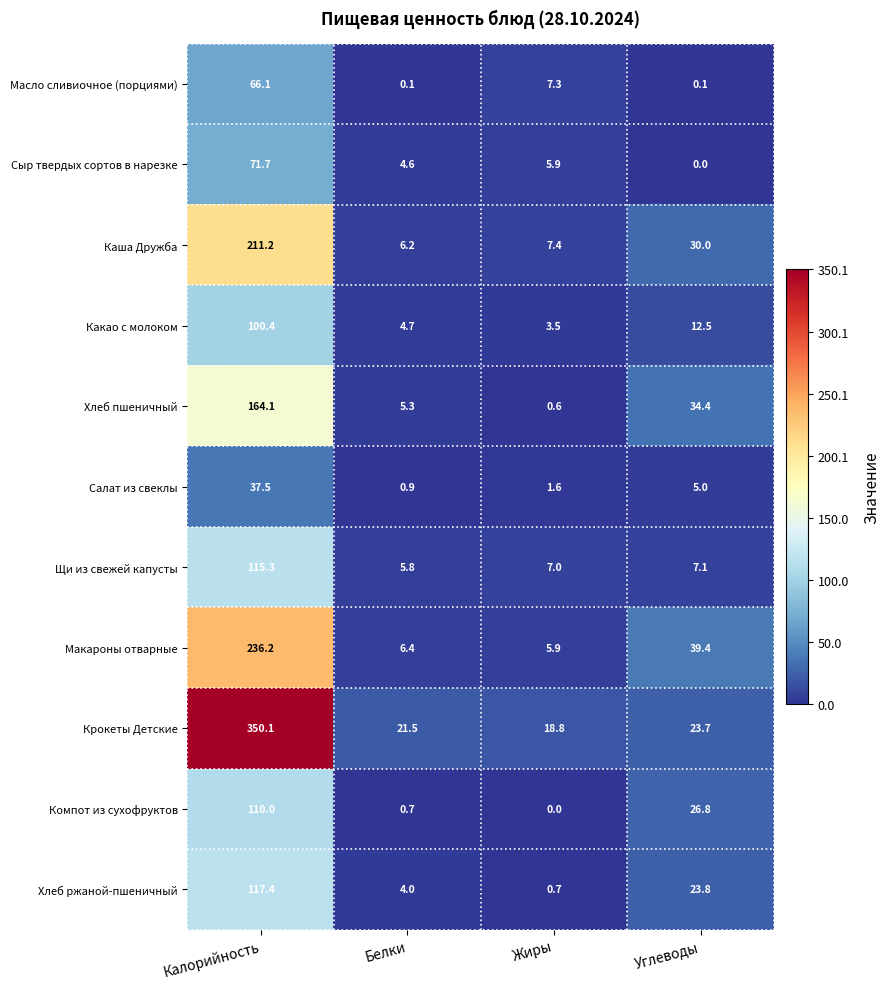

What is the maximum value for Хлеб ржаной-пшеничный?

117.4